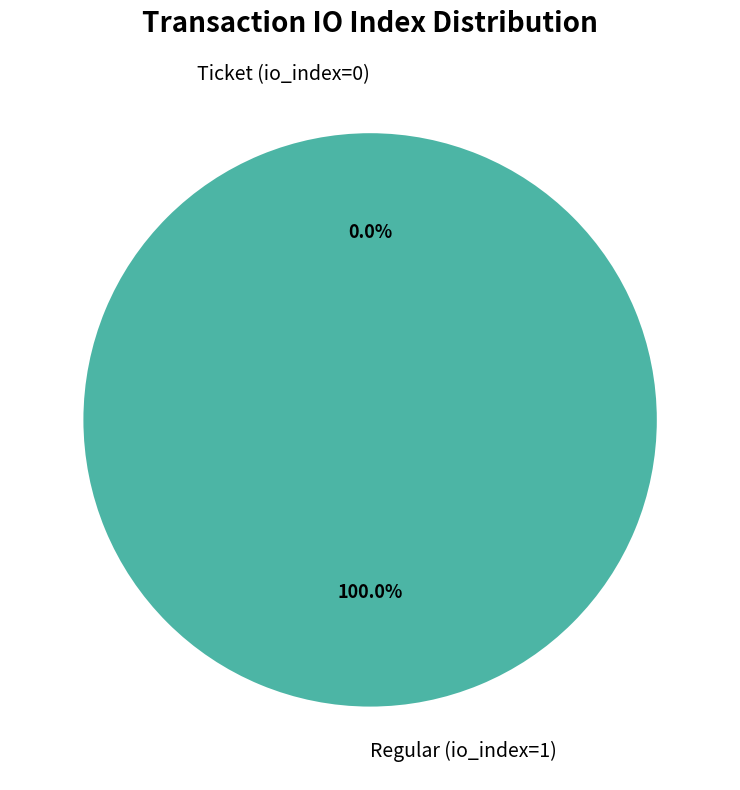

Do Ticket (io_index=0) and Regular (io_index=1) together represent more than half of the pie?

Yes